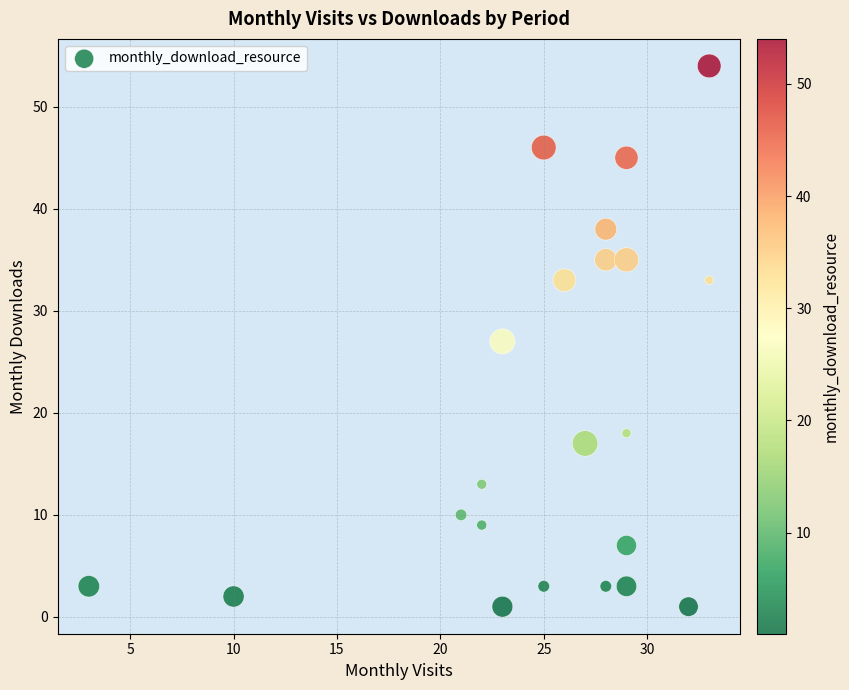

What is the range of Y values (max minus min)?

53